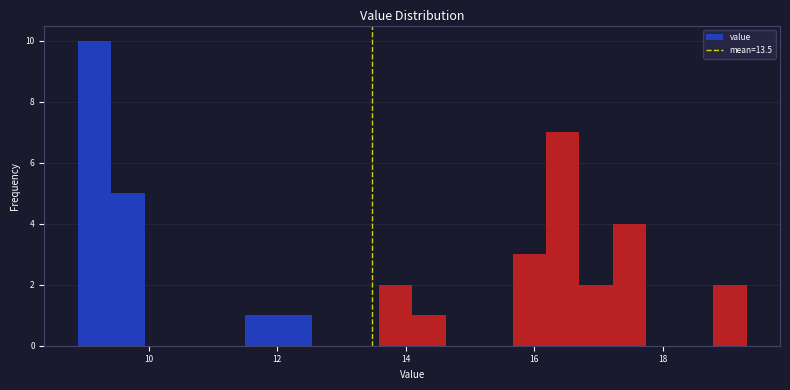

Read against the x-axis, roughly where is the centre of the tallest bar?

9.2